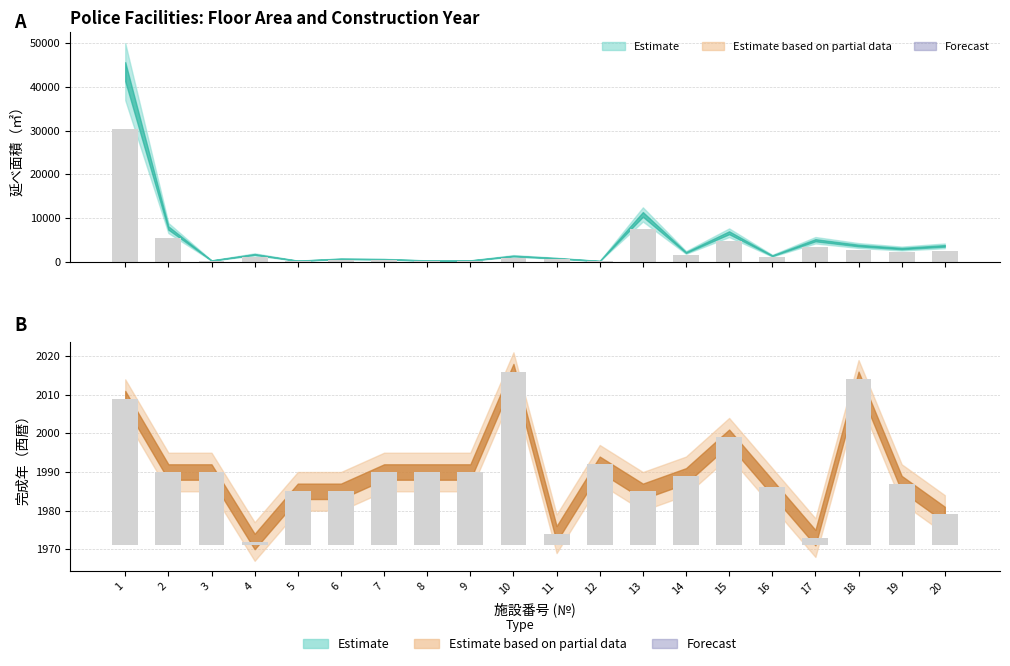

At which label does the data first exceed 19?

1